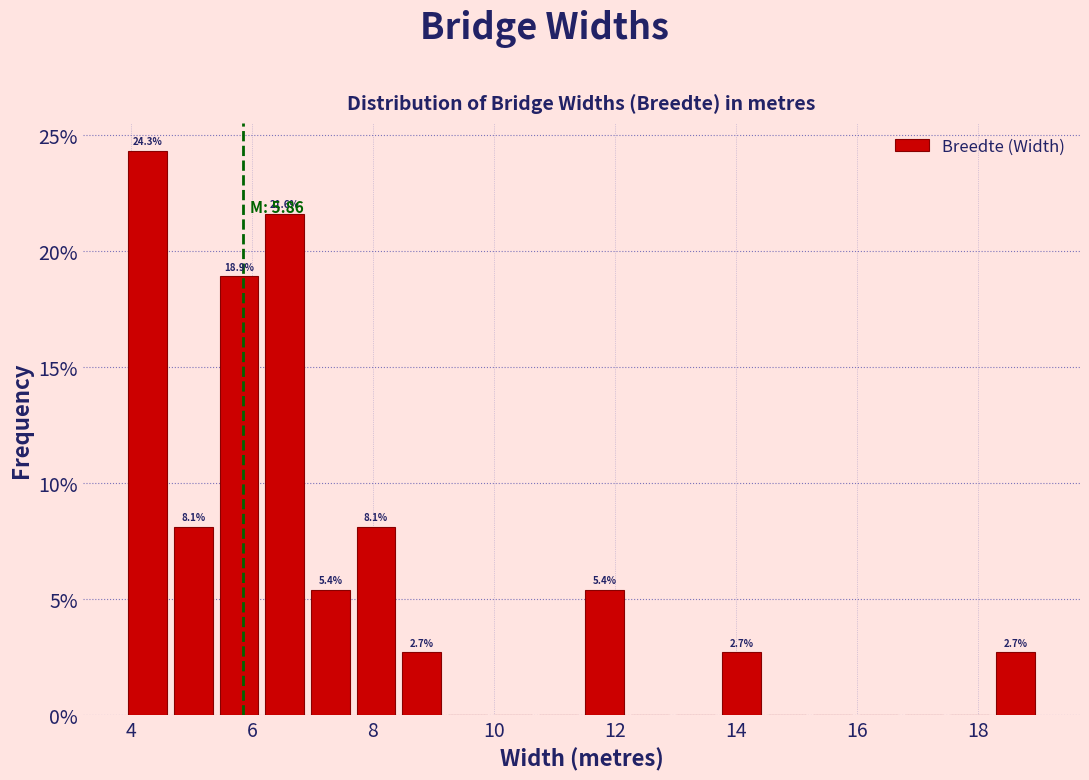

Read against the x-axis, roughly where is the centre of the tallest bar?

4.2